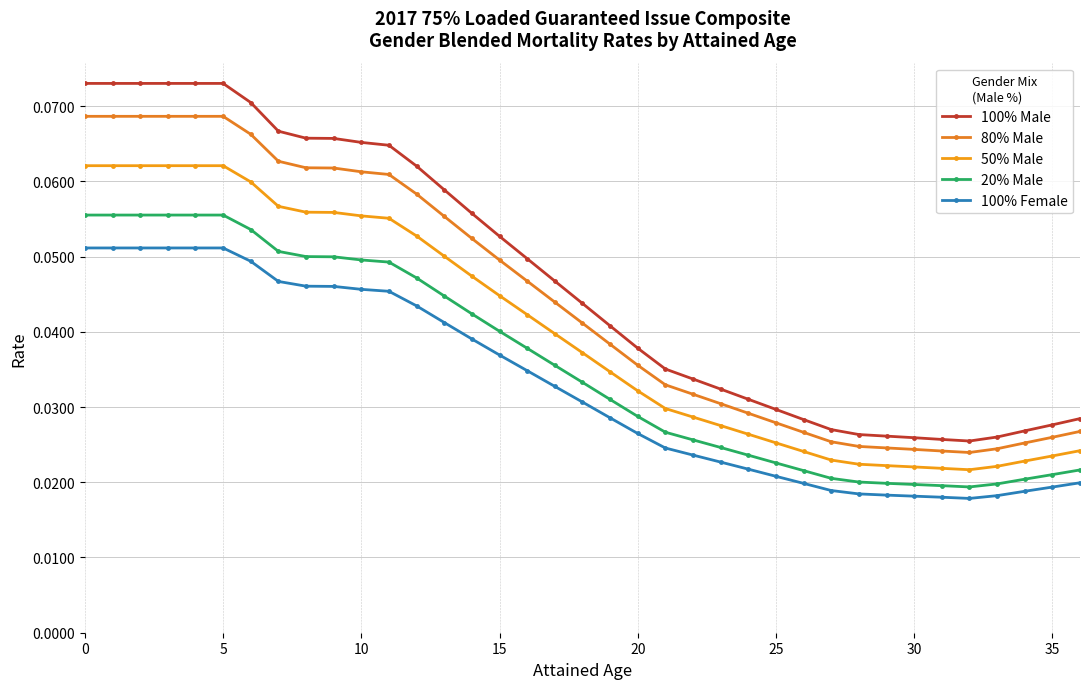

How many 80% Male values are between 0 and 1?

37